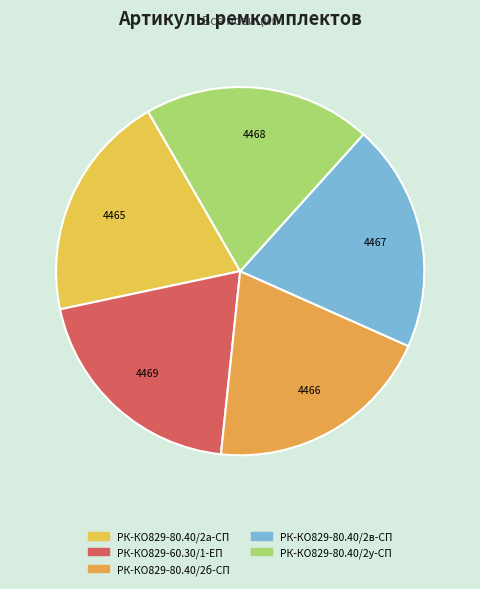

How many segments does this pie chart have?

5